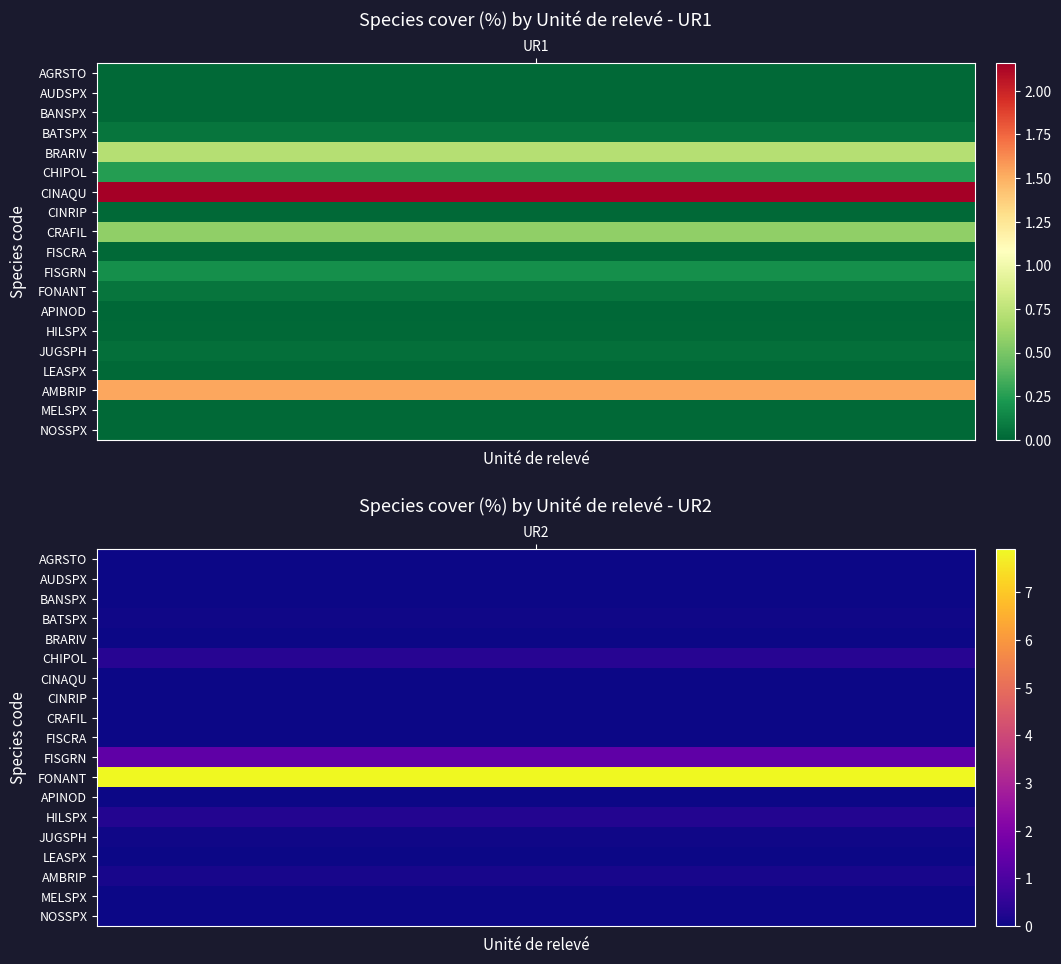

Which series has the largest range (max minus min)?

FONANT